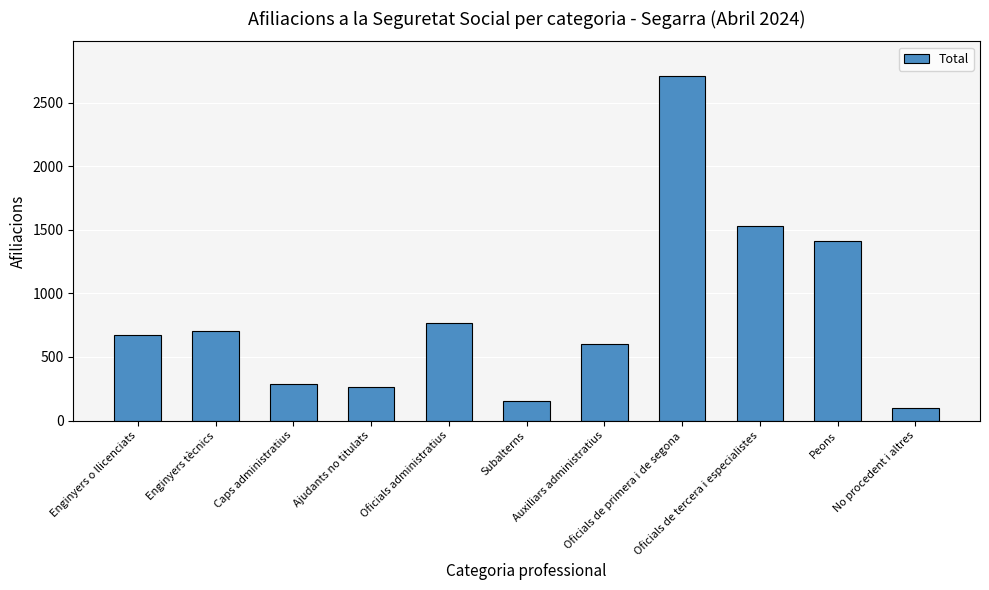

Reading left to right, what are all the values shown in this chart?

675	700	285	260	770	155	600	2710	1530	1415	100